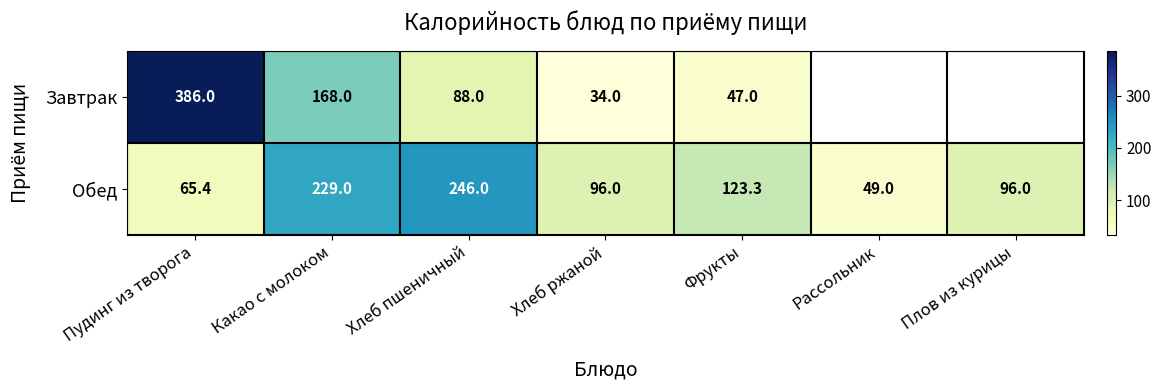

Where is Обед nearest to the value 147?

Фрукты